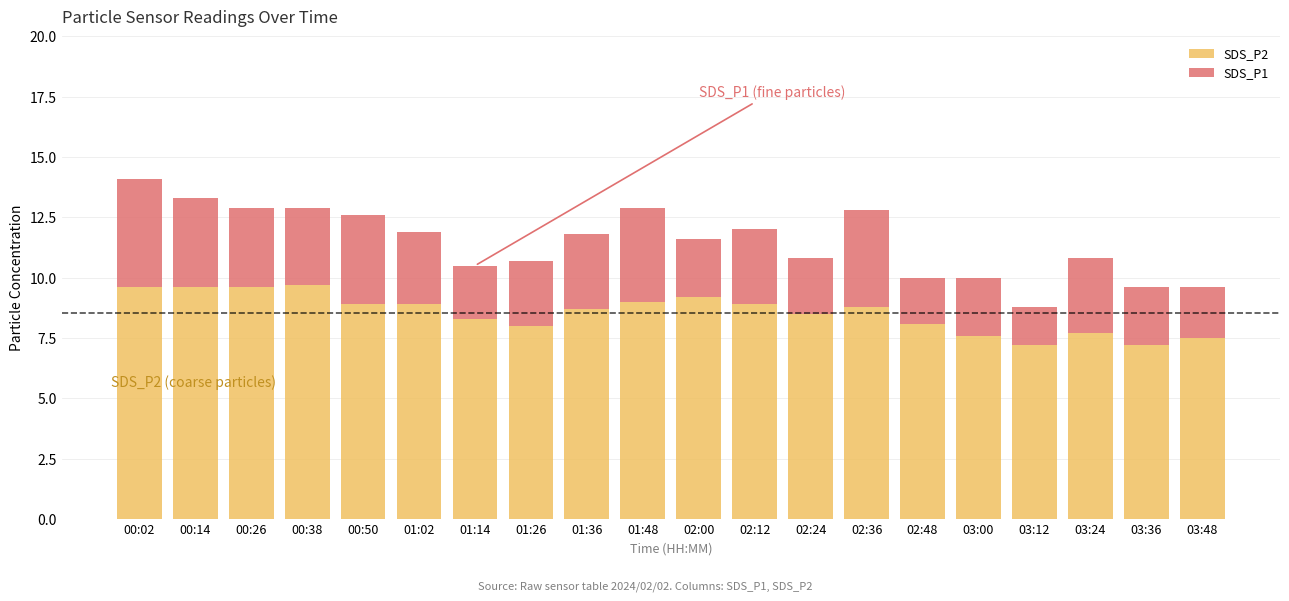

What is the total value across all series at 00:02?

14.1